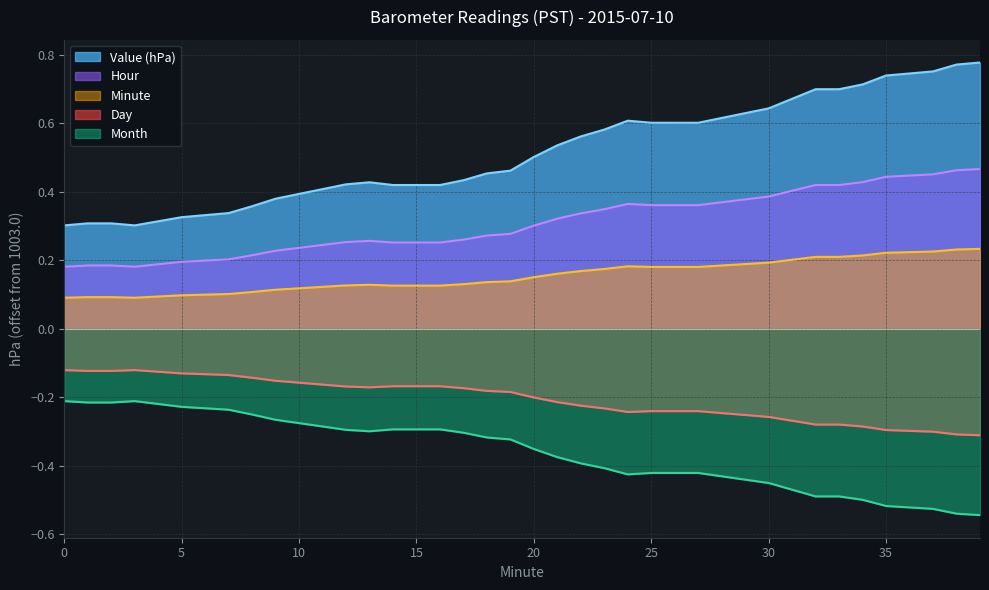

Which series changed the most between 3 and 18?

Value (hPa)